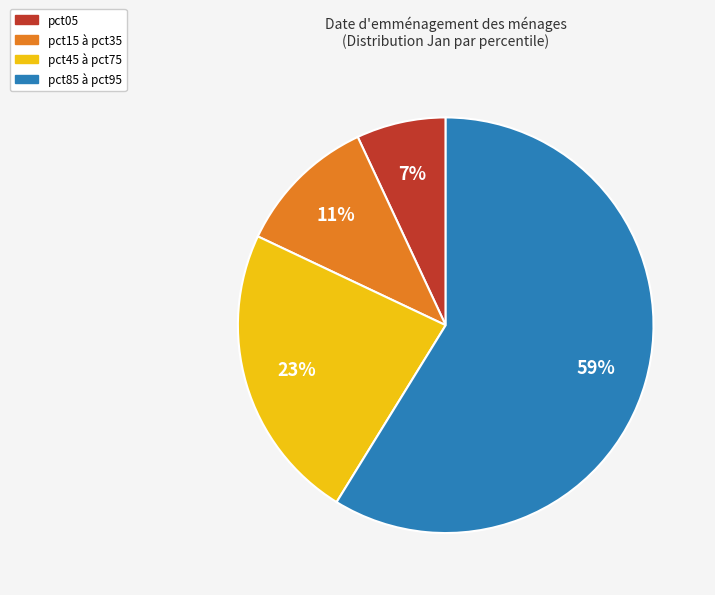

Rank the categories by value from highest to lowest.

pct85 à pct95, pct45 à pct75, pct15 à pct35, pct05